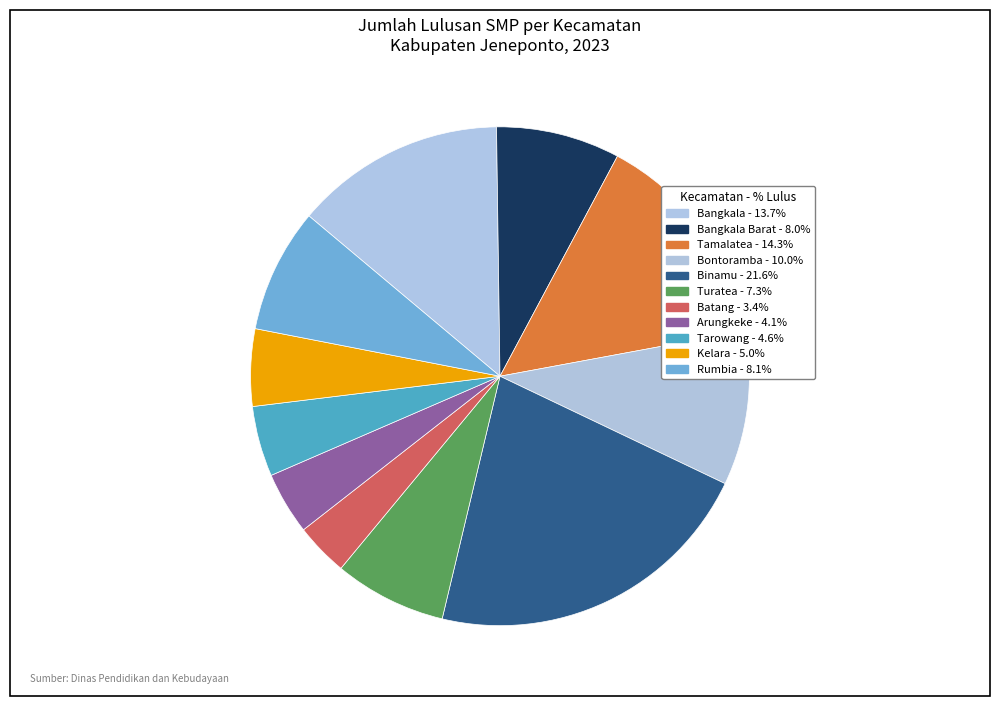

How many segments does this pie chart have?

11